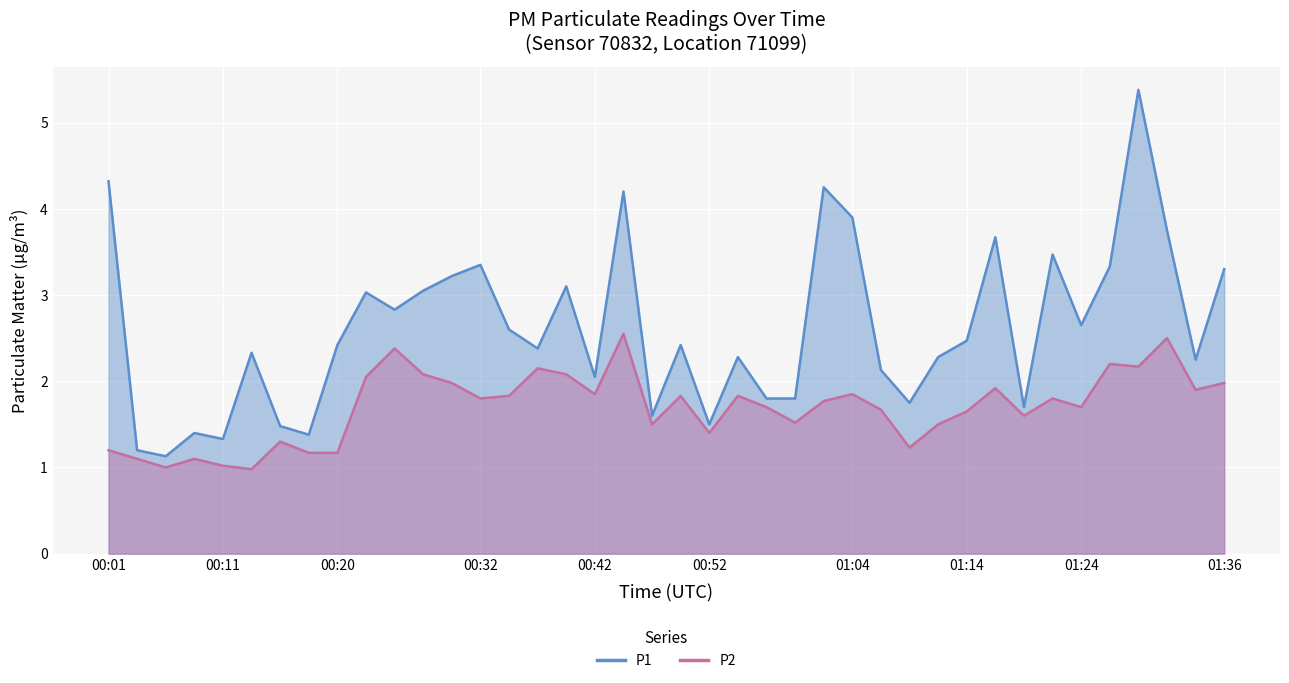

What is the difference between the second highest and minimum values in the P1 series?

3.2